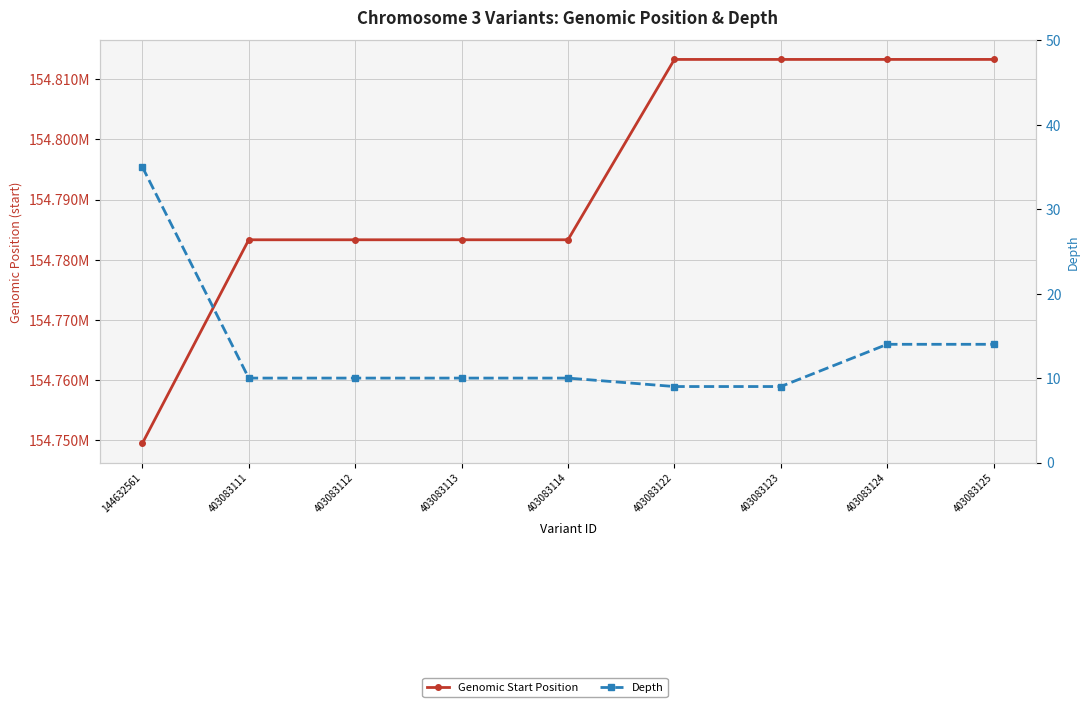

How many lines are shown in the chart?

2